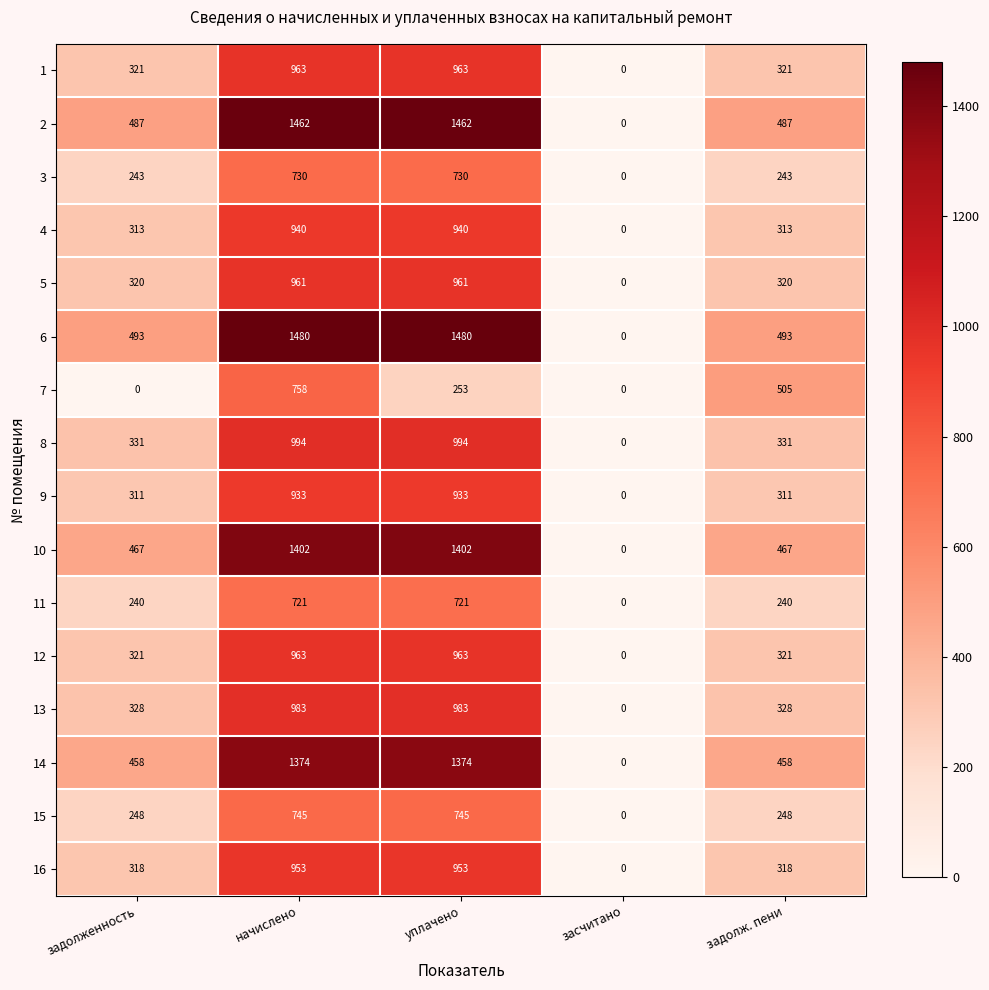

The value of 2 at задолж. пени is 705. True or false?

False